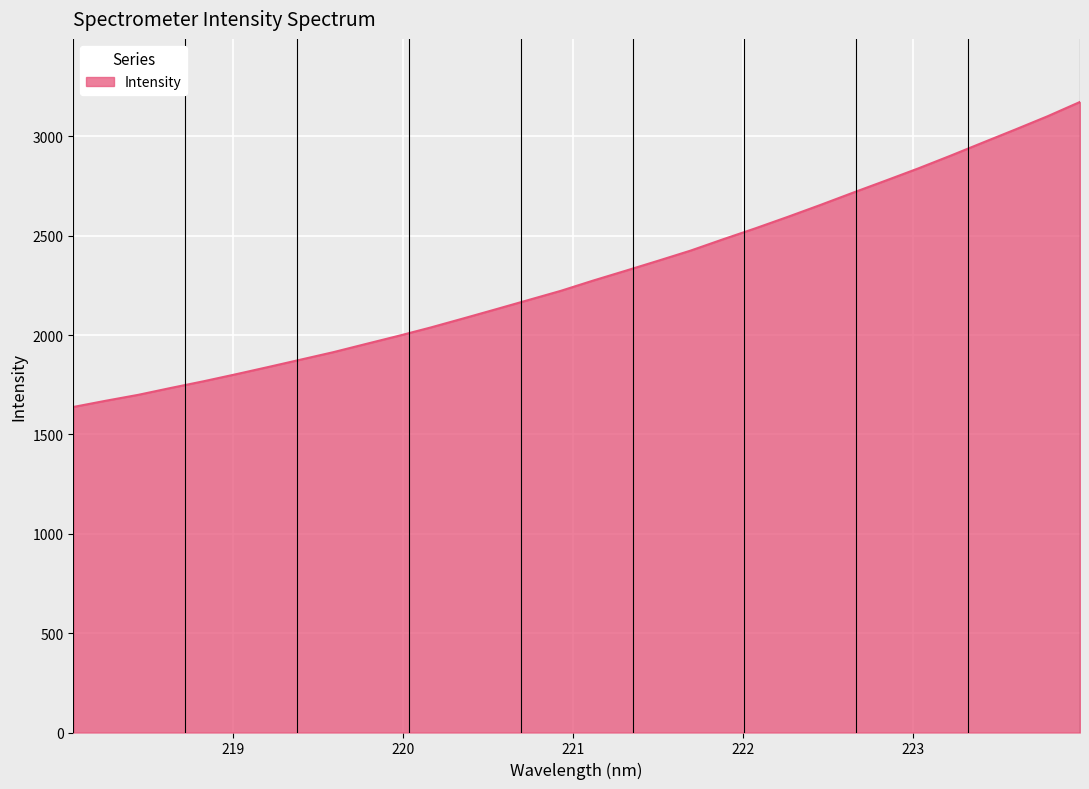

Reading right to left, transcribe all the data shown in this chart.

3173.0	3100.9	3033.9	2968.2	2901.9	2837.6	2776.5	2716.2	2654.7	2595.1	2537.3	2481.9	2425.0	2373.9	2323.7	2274.2	2222.4	2176.0	2129.6	2083.5	2038.2	1995.7	1955.0	1913.9	1876.5	1839.2	1802.7	1767.2	1733.8	1699.2	1669.4	1638.0